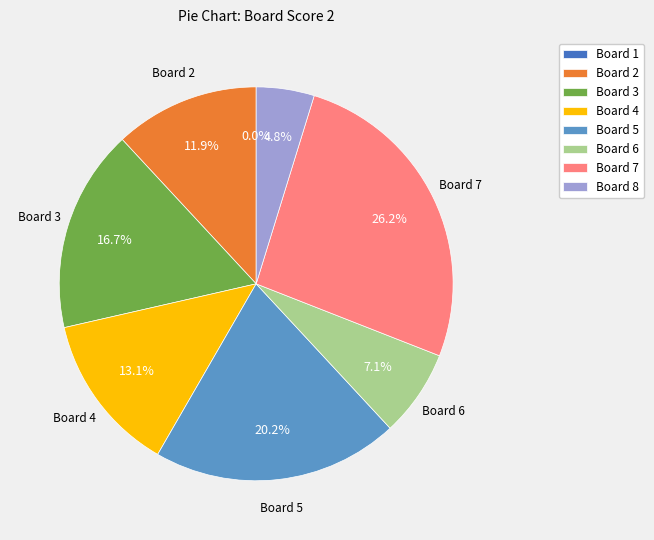

Do 3 and 6 together represent more than half of the pie?

No